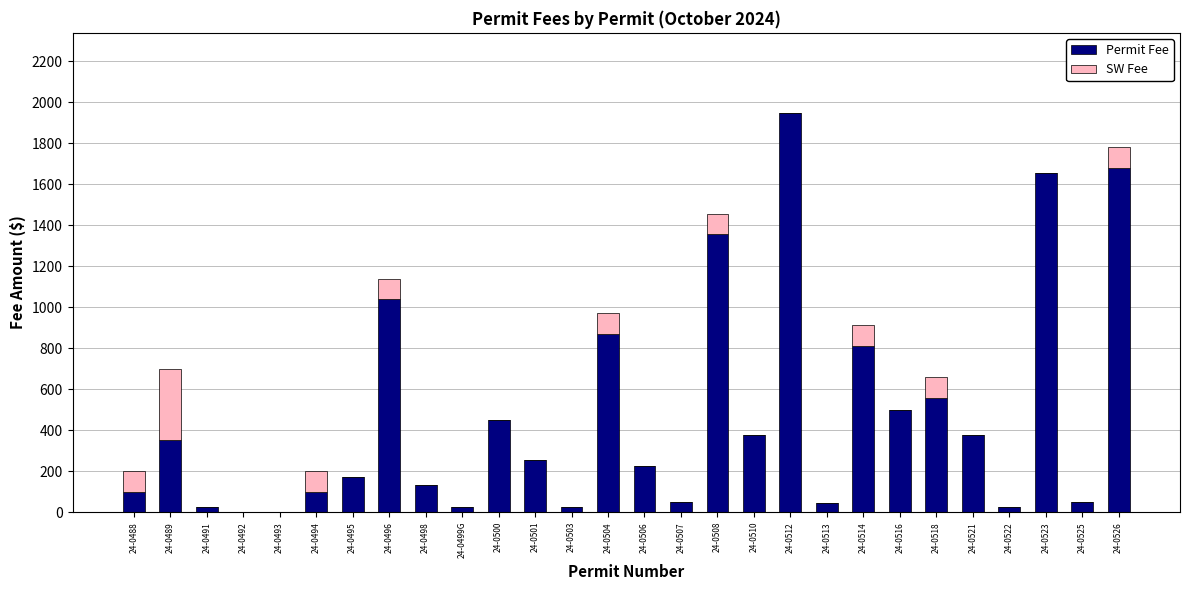

At which label does Permit Fee reach its peak?

24-0512